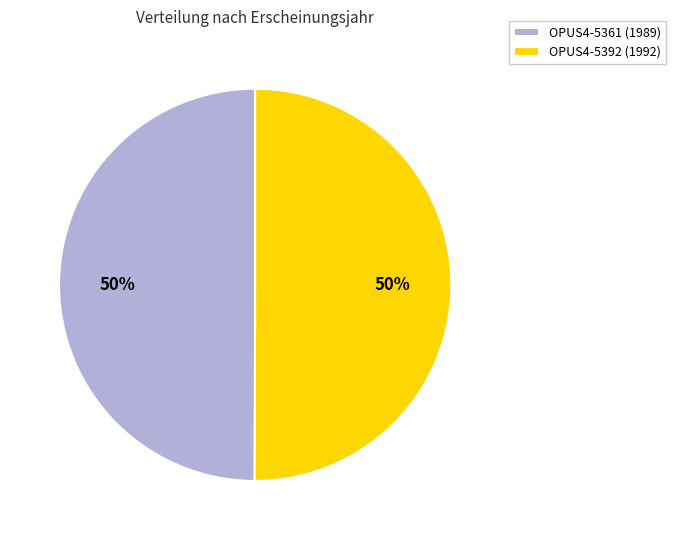

Do OPUS4-5361 (1989) and OPUS4-5392 (1992) together represent more than half of the pie?

Yes